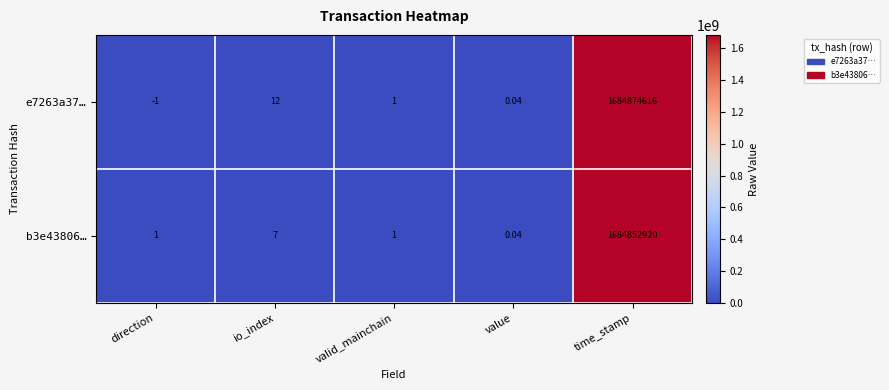

How many values in e7263a37… are below zero?

1